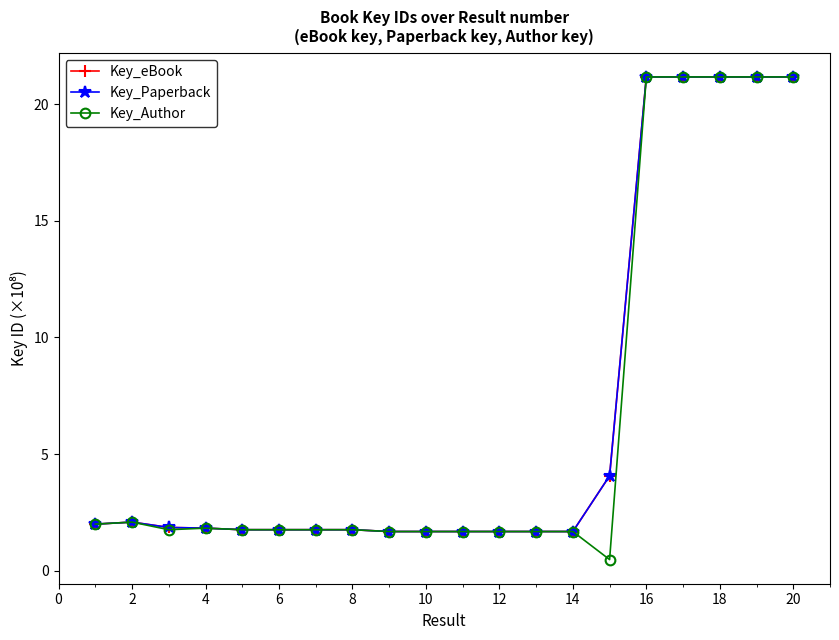

What is the maximum value for Key_Author?

21.2